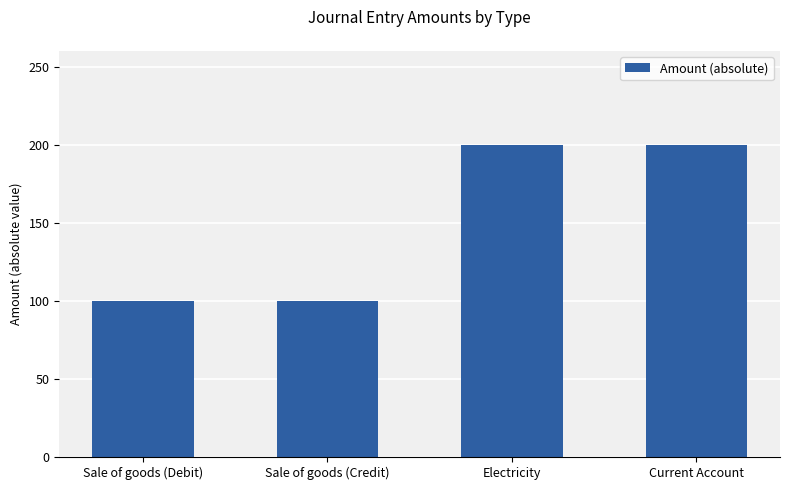

What is the value of the 1st bar from the left?

100